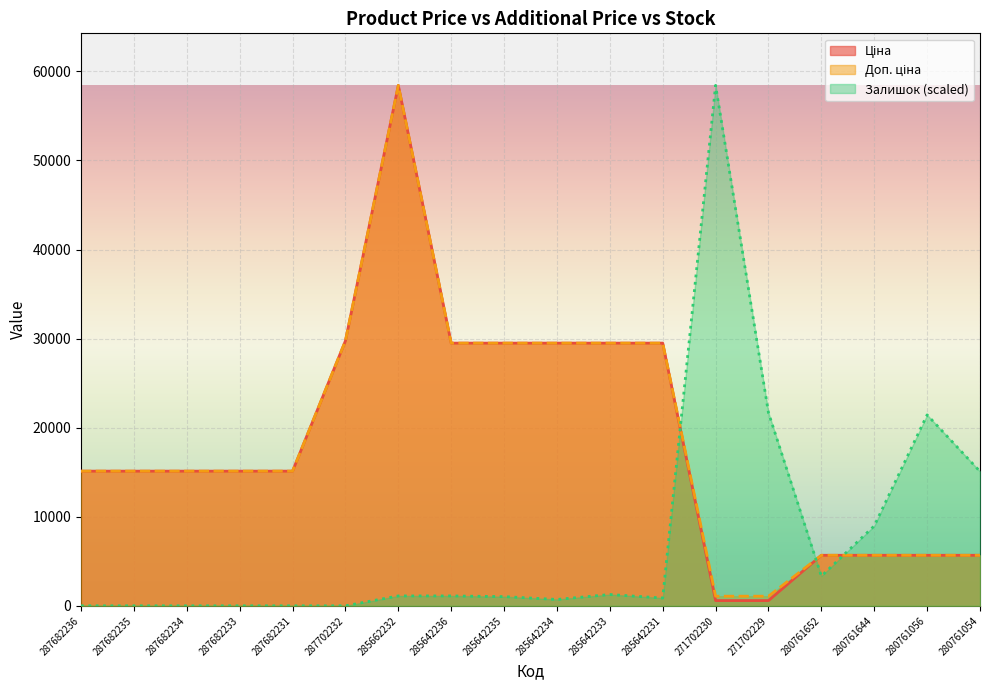

Where does the Залишок series first go above 1111?

285662232